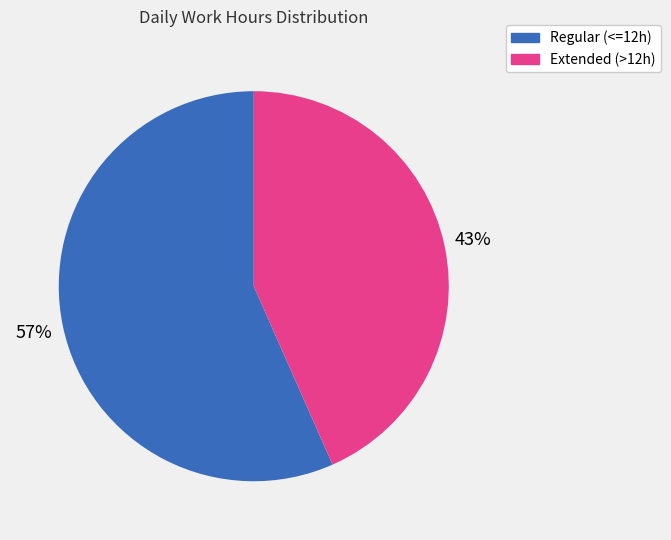

To the nearest percent, what is the average slice percentage?

50%